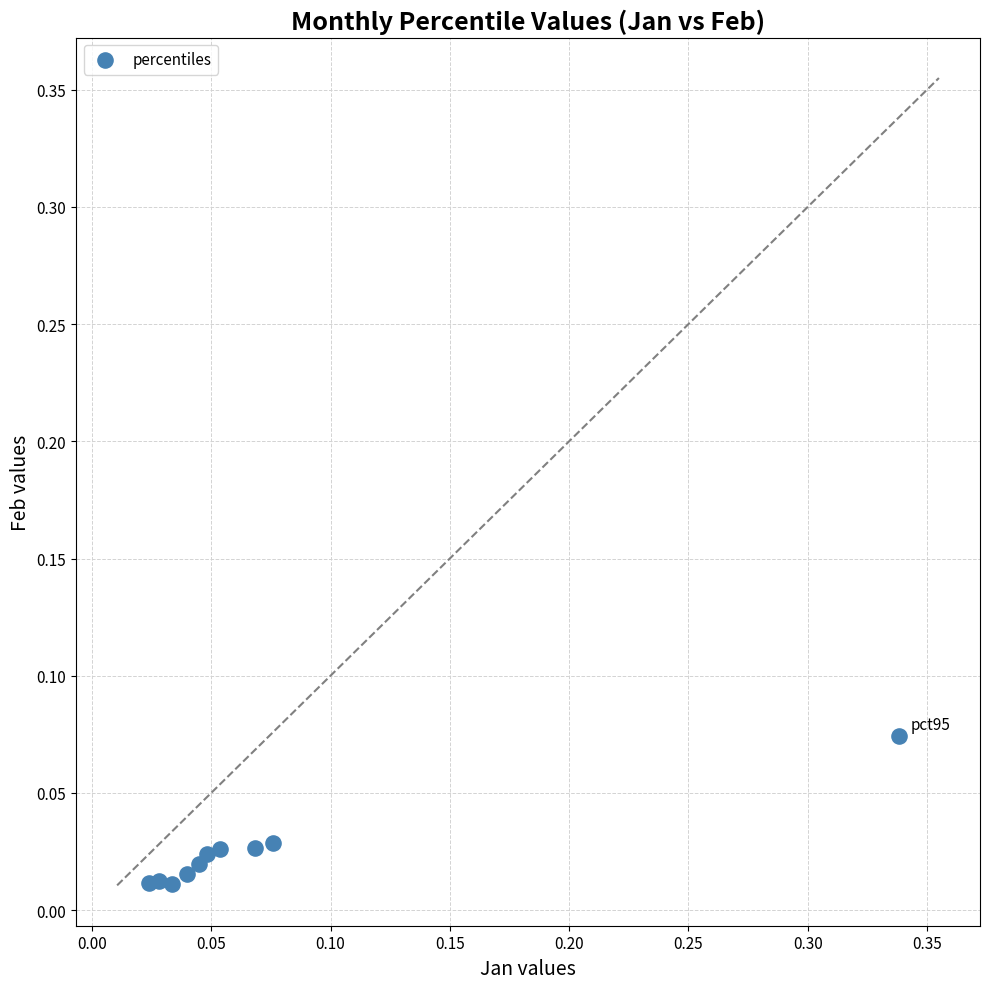

What is the range of X values (max minus min)?

0.3